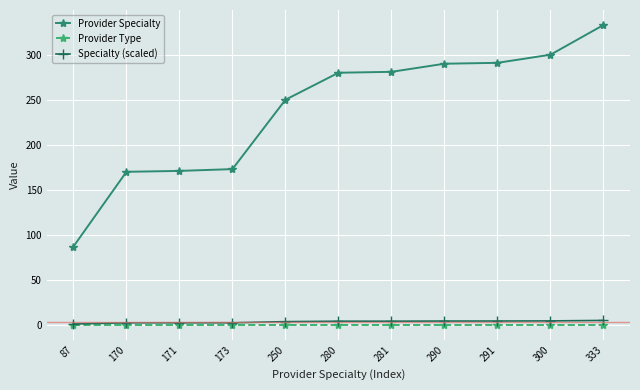

Between 281 and 290, which series saw the biggest shift?

Provider Specialty